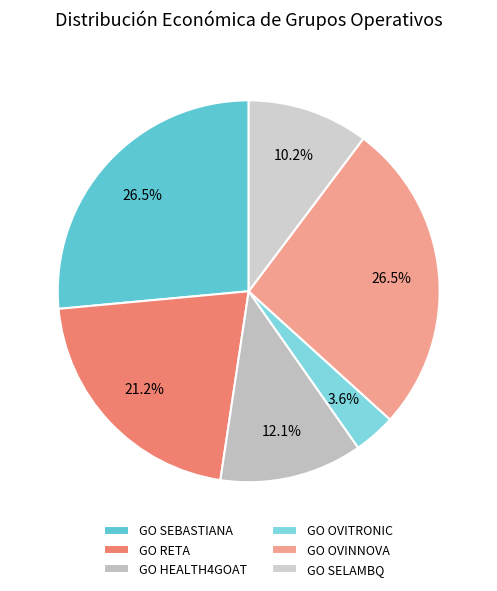

What is the total percentage of GO HEALTH4GOAT and GO SELAMBQ?

22.3%